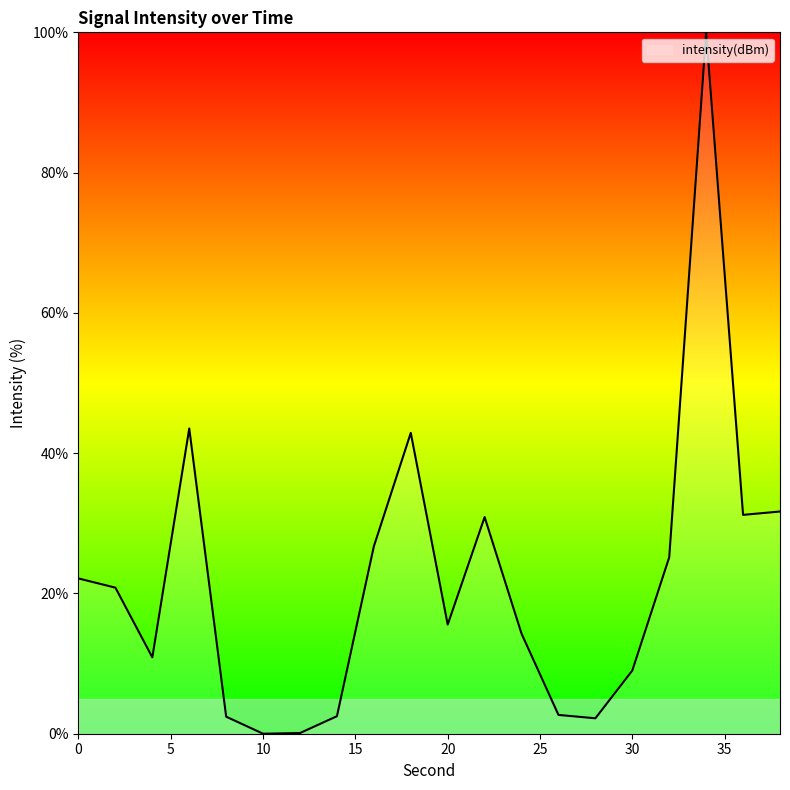

What is the maximum value shown in the chart?

100.0